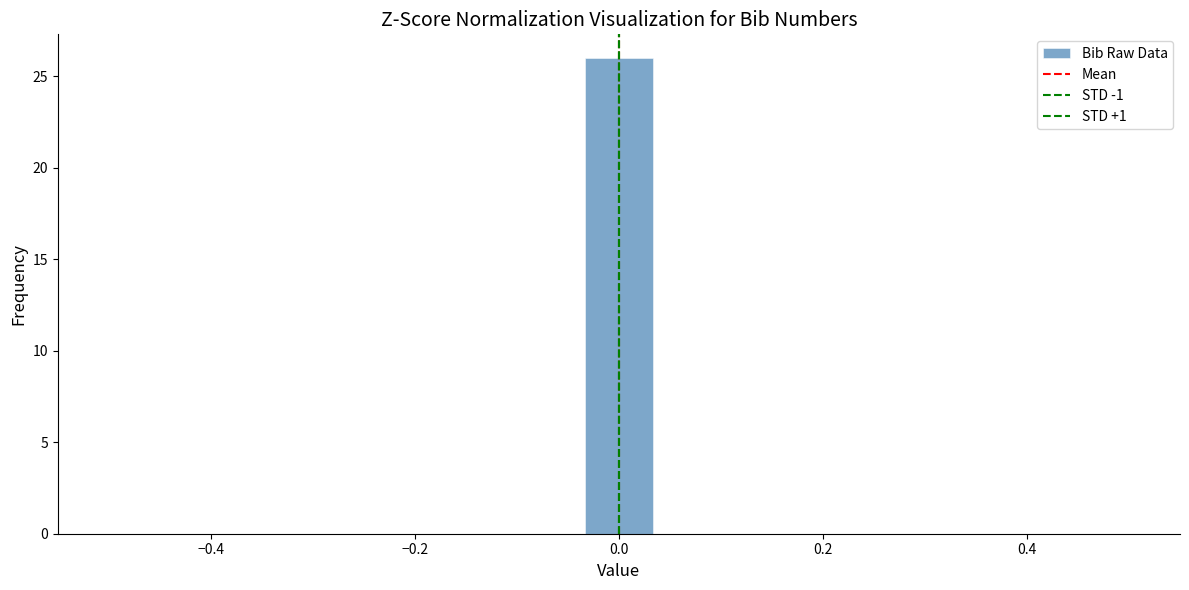

Around what value on the x-axis is the tallest bar? Give the approximate position of its centre, as read against the axis.

0.00